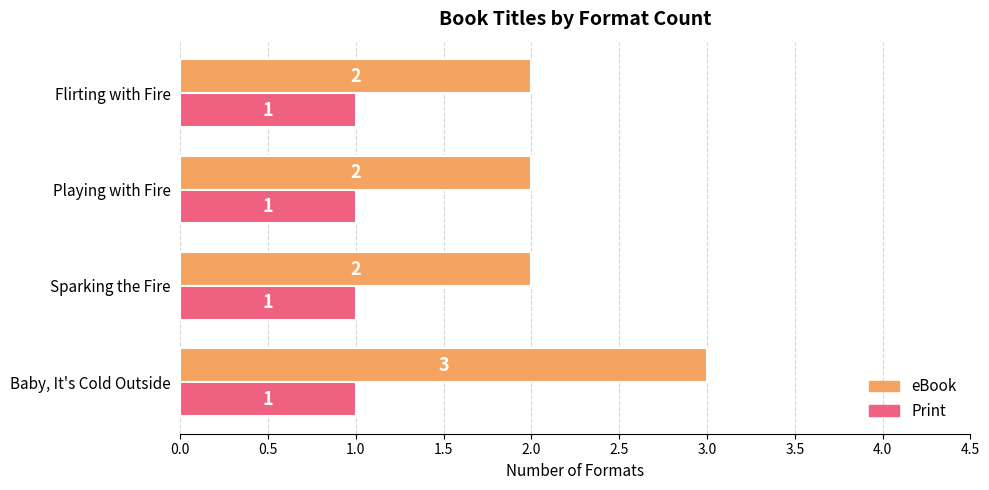

What is the maximum value shown in the chart?

3